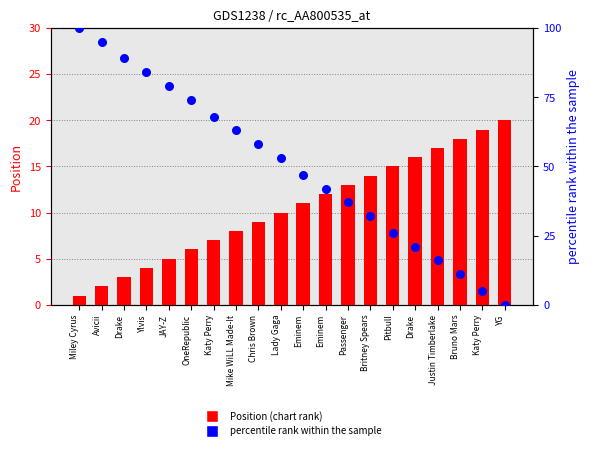

What is the total value across all series at Chris Brown?

67